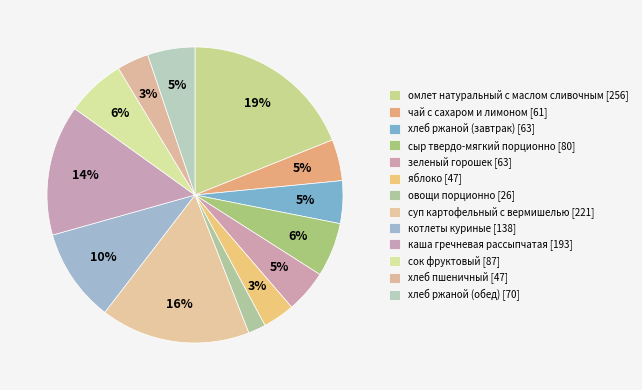

How many slices are in this pie chart?

13